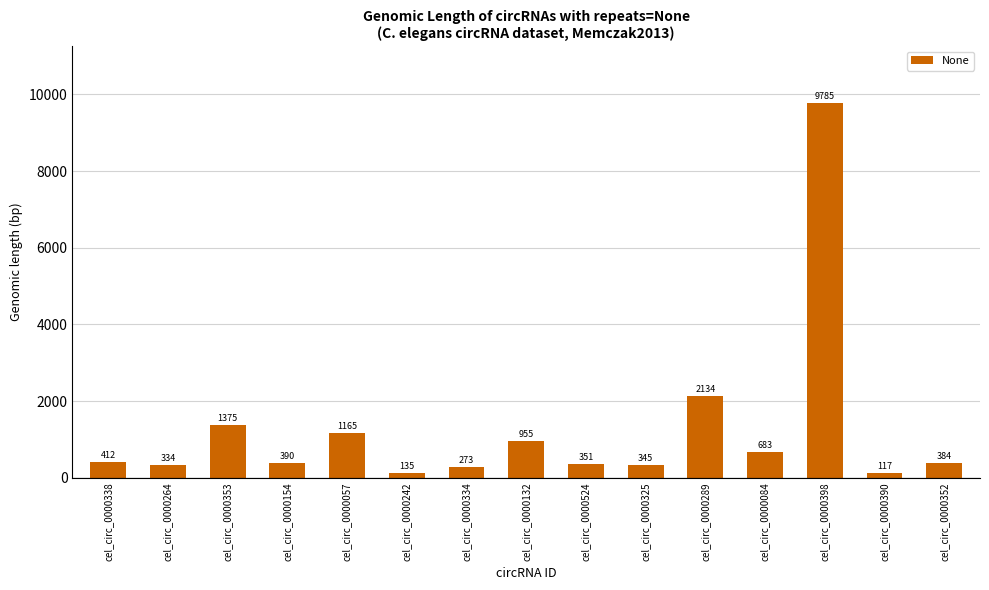

What is the sum of all values?

18838